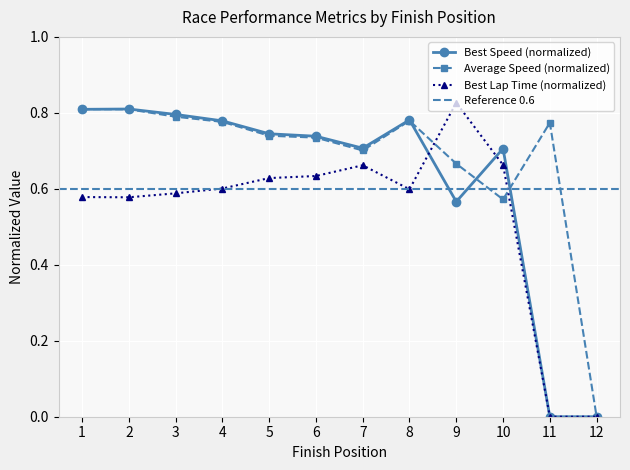

What is the value of the Best Speed point at the 8th from the left?

0.8